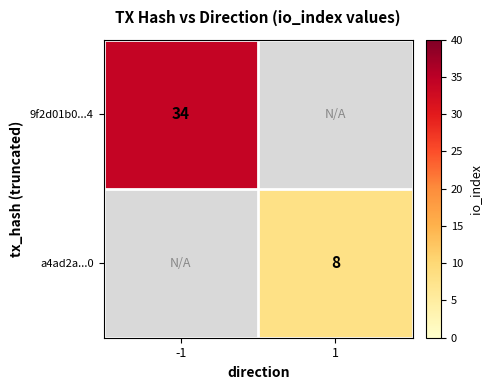

Which label corresponds to the smallest value in the chart?

1